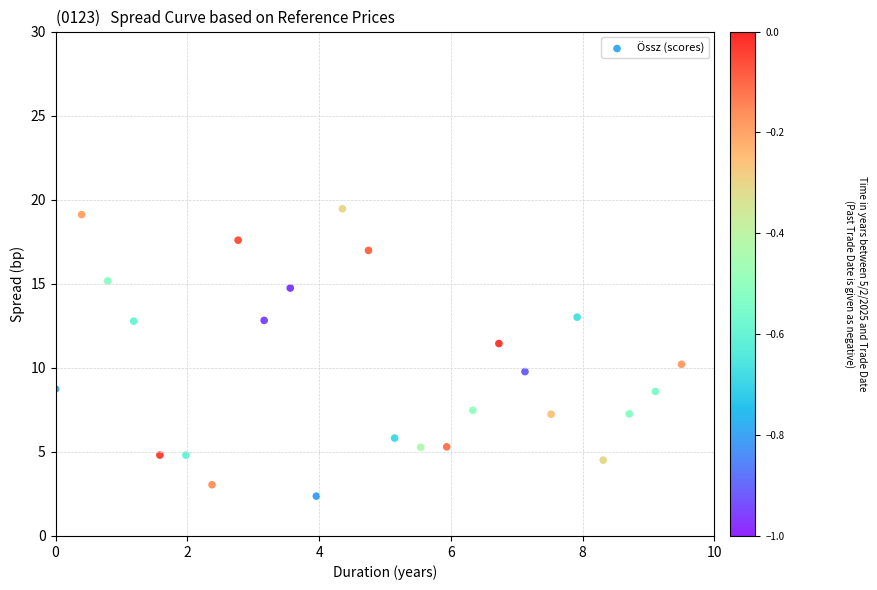

What is the range of X values (max minus min)?

9.5